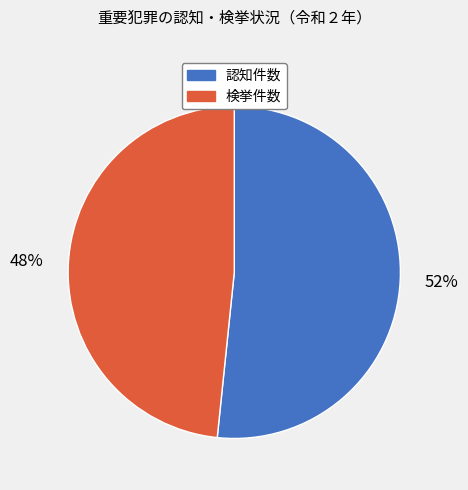

To the nearest percent, what is the average slice percentage?

50%